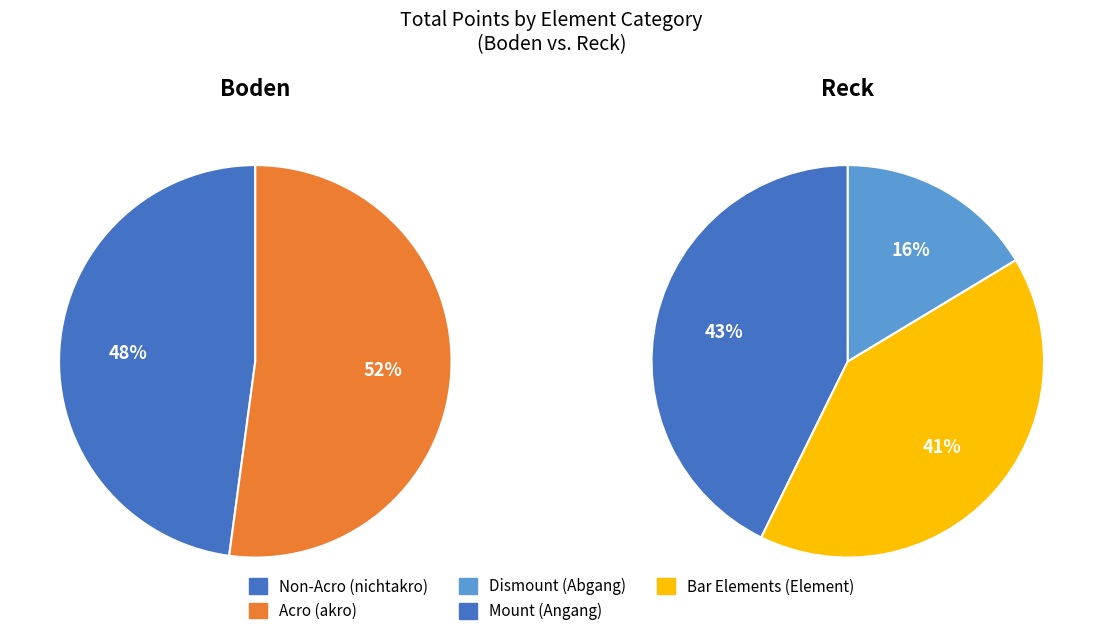

To the nearest percent, what is the average slice percentage?

50%